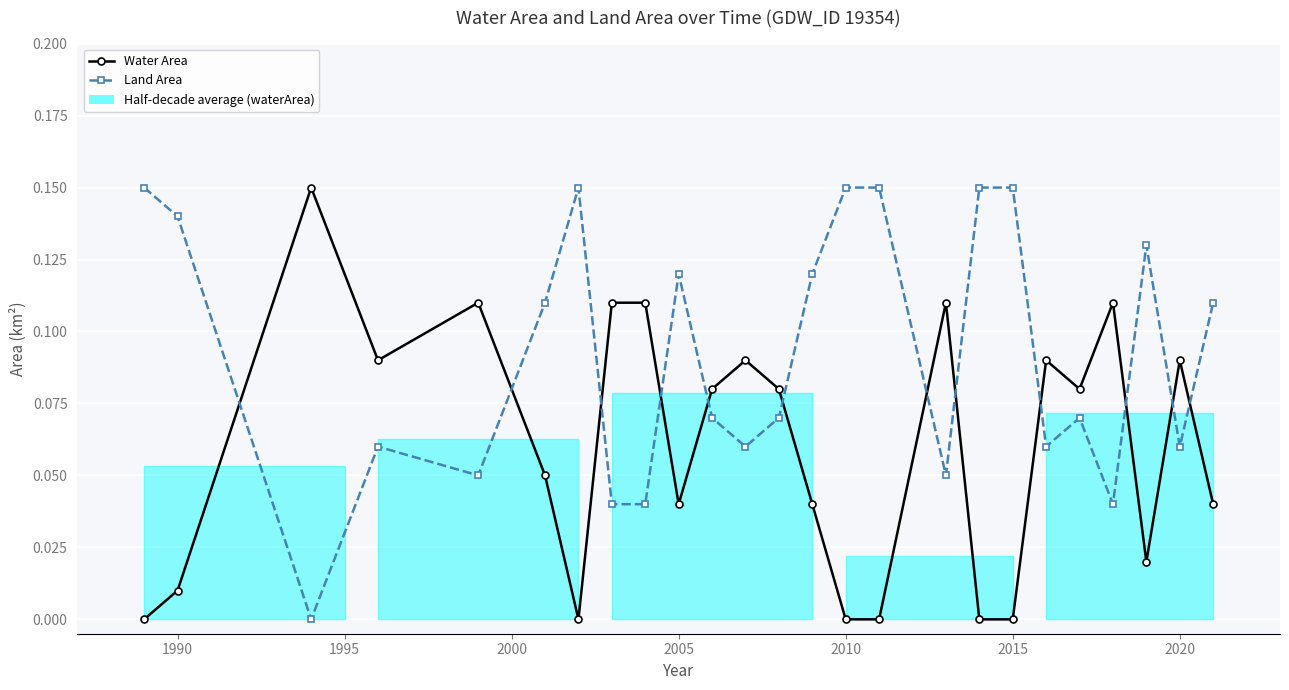

The value of Land Area at 1990 is 0.2. True or false?

False